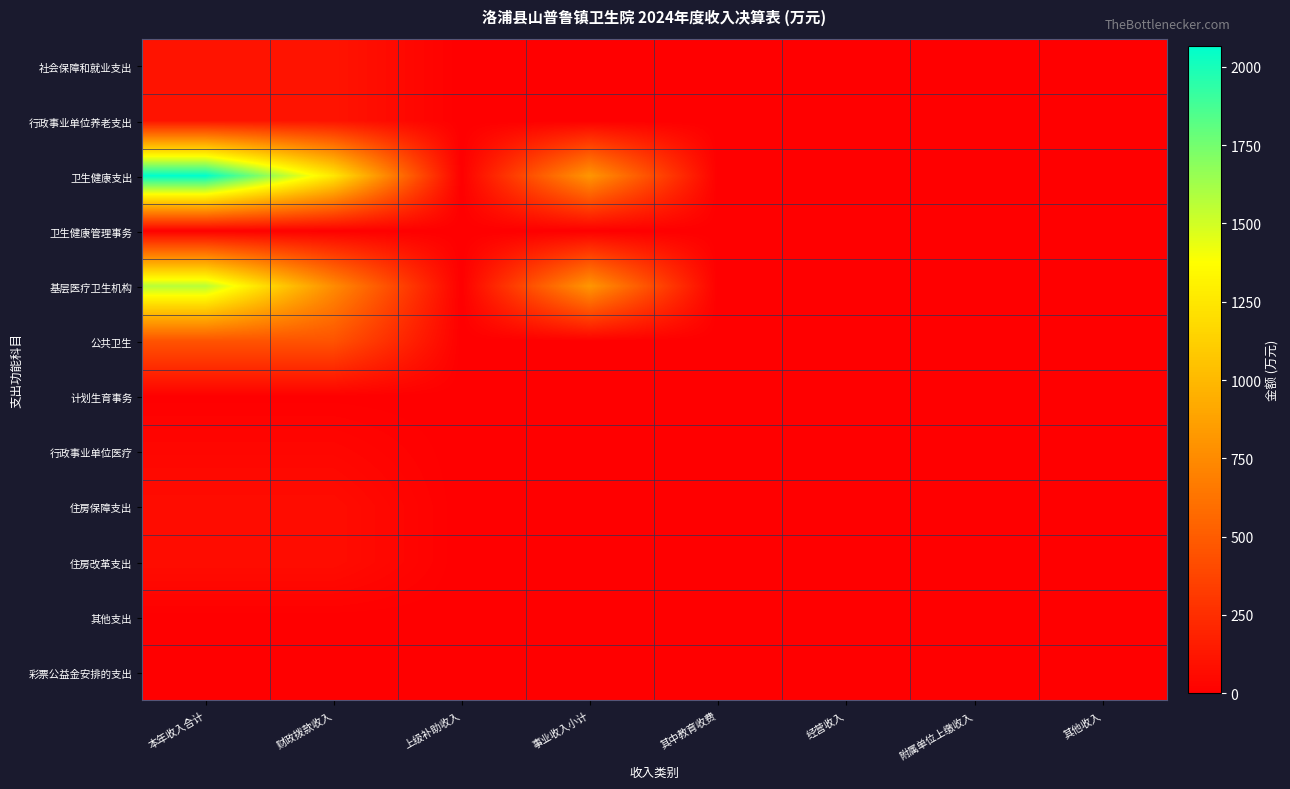

Which series has the largest total across all categories?

卫生健康支出